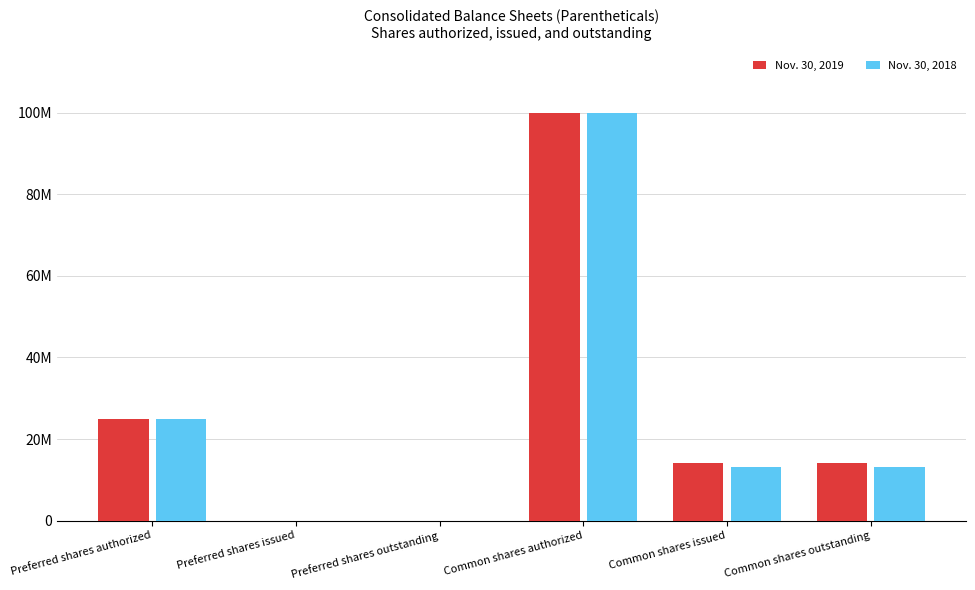

Which category has the lowest value across all series?

Preferred shares issued